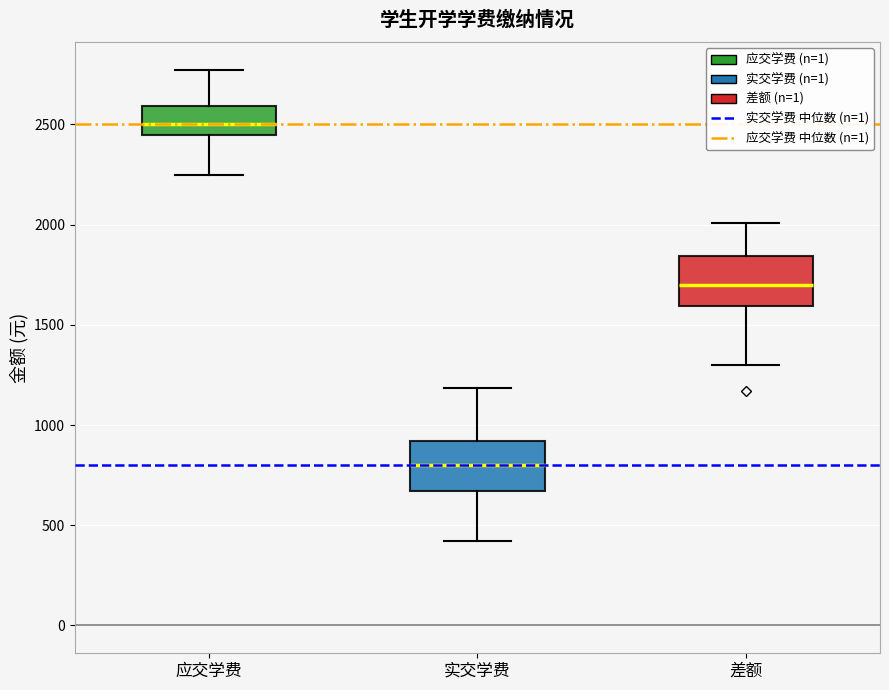

Reading left to right, read every box against the y-axis: the position of its median line, the range the box covers, and the ends of its whiskers. The values are not printed on the chart, so give them approximately, as read against the axis.

应交学费: median 2500, box 2450 to 2600, whiskers 2250 to 2750
实交学费: median 800, box 650 to 900, whiskers 400 to 1200
差额: median 1700, box 1600 to 1850, whiskers 1300 to 2000